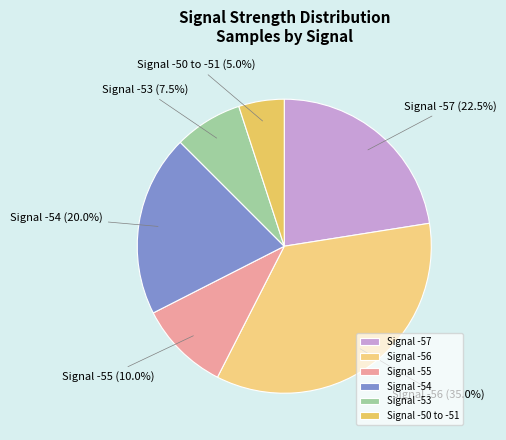

How many segments does this pie chart have?

6